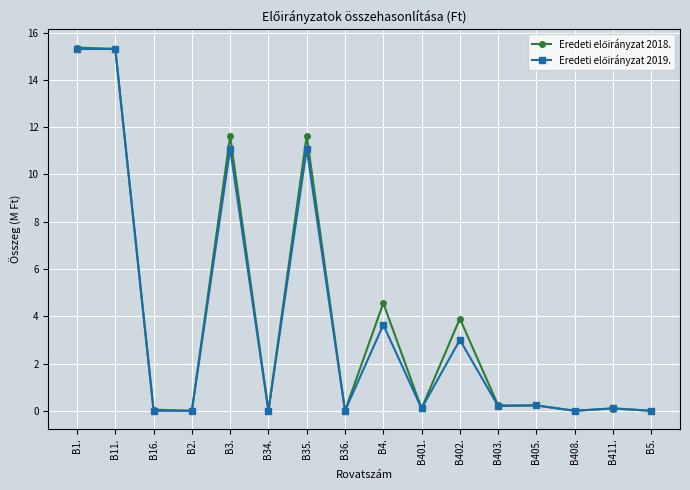

What is the difference between the highest and lowest values at B4.?

0.9